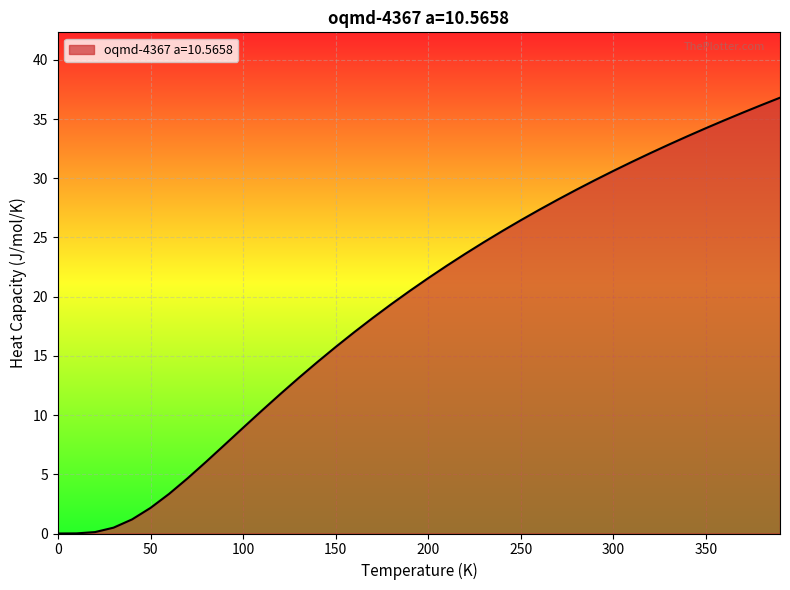

What is the greatest value displayed?

36.8